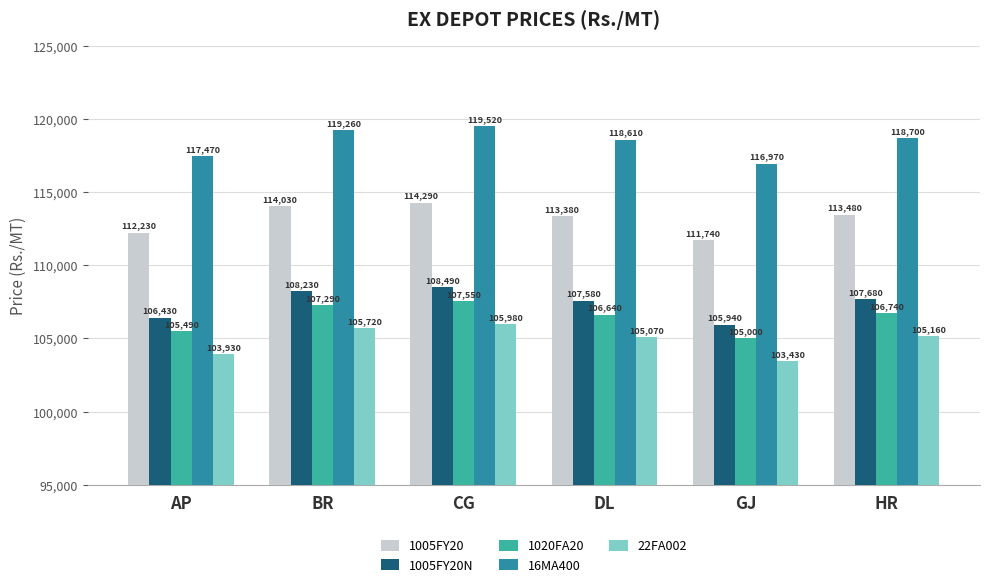

Which label corresponds to the largest value in the chart?

CG